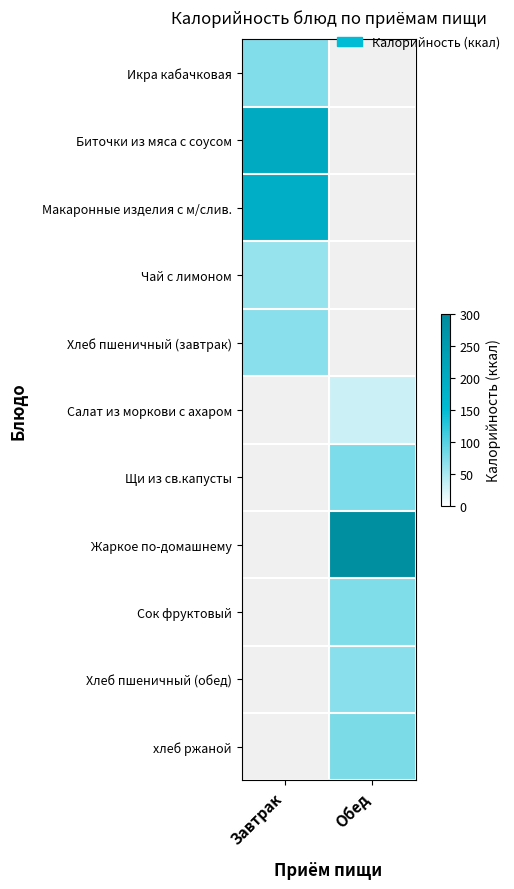

What is the highest value of the Икра кабачковая series?

74.0